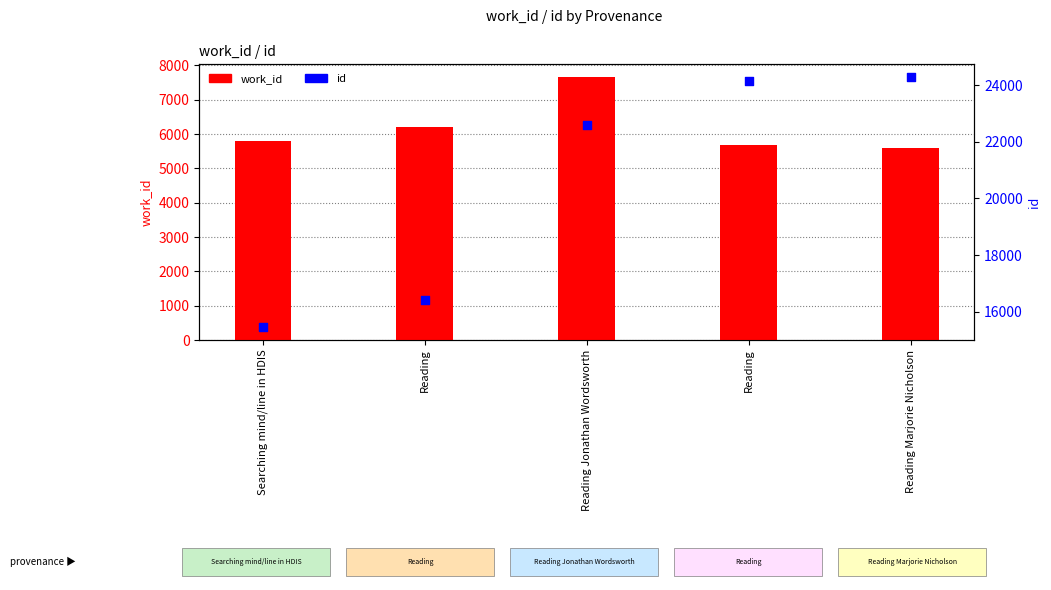

Which series reaches the maximum Y coordinate?

id